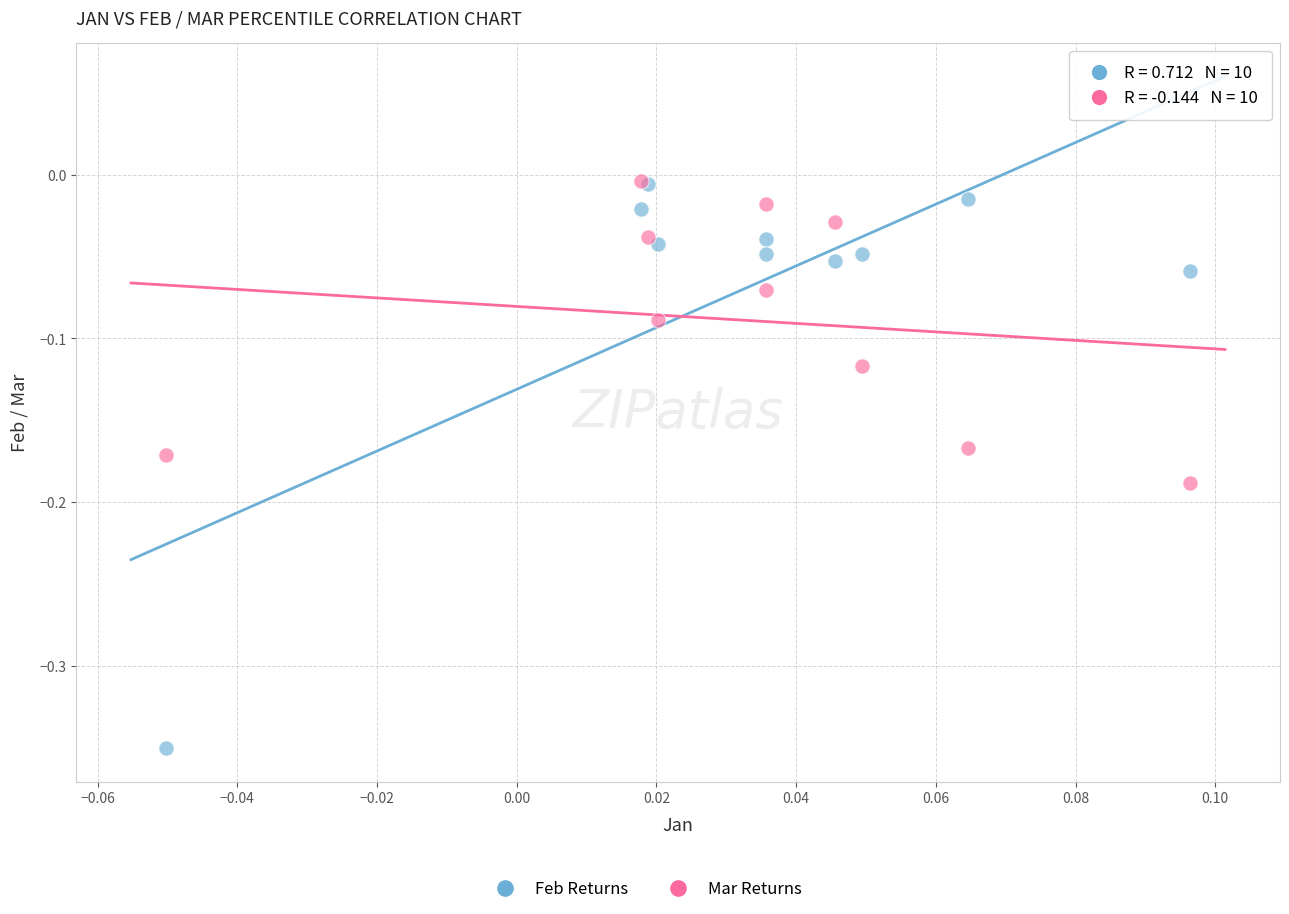

Which series has the widest spread of Y values?

Feb Returns